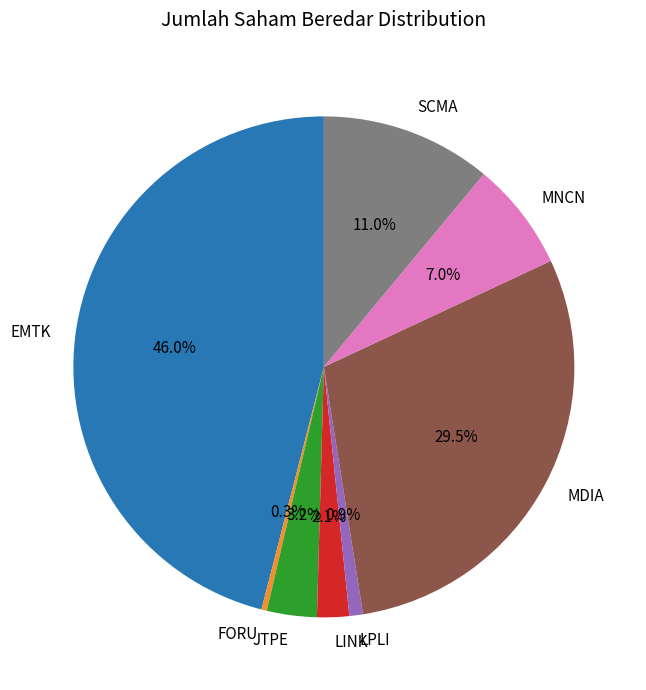

What is the ratio of the value at SCMA to the value at MNCN?

1.6